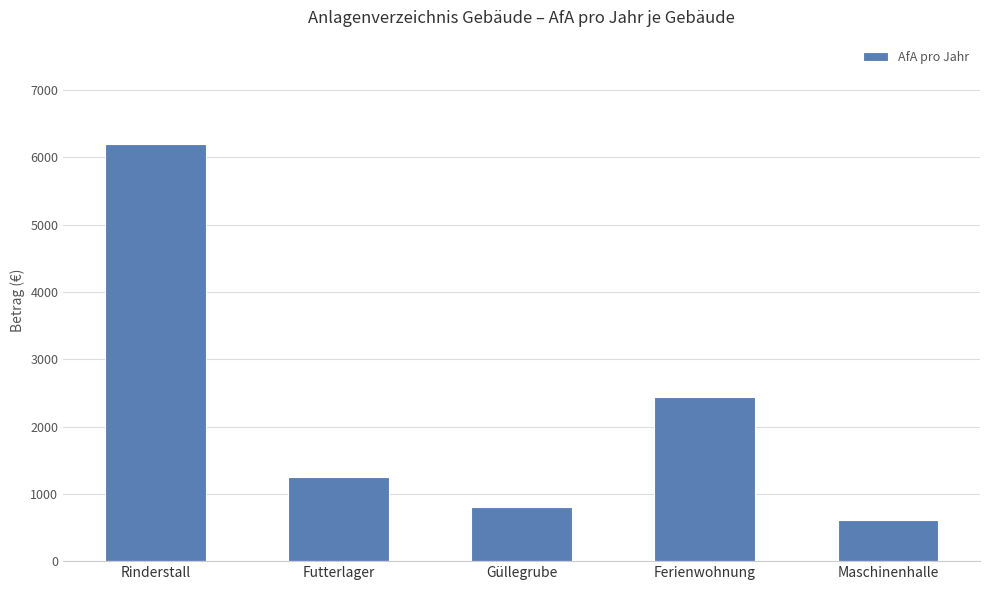

List the labels in order of value, smallest first.

Maschinenhalle, Güllegrube, Futterlager, Ferienwohnung, Rinderstall